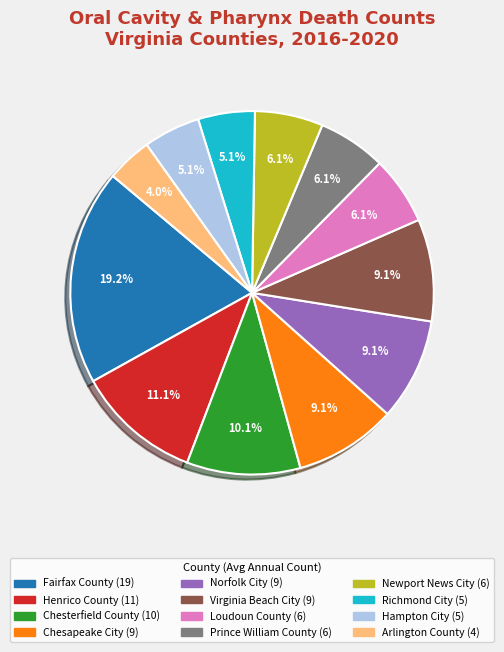

To the nearest percent, what is the difference between the largest and smallest slice percentages?

15%